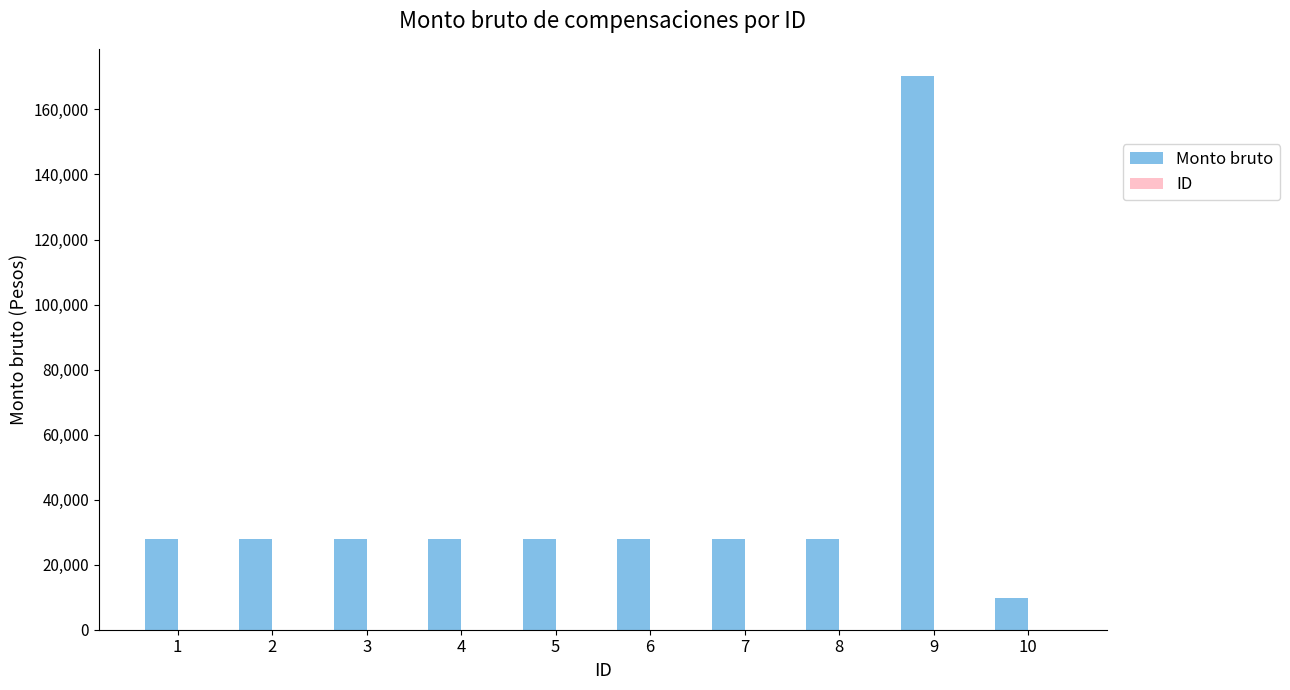

At which category is the sum across all series the highest?

9